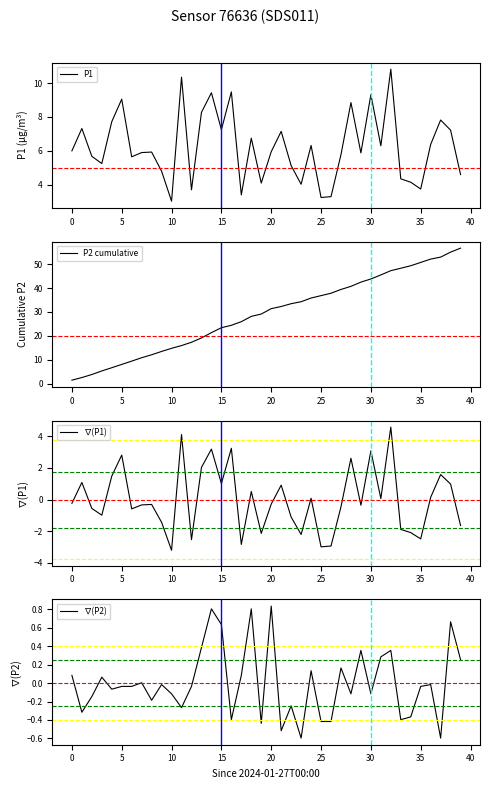

True or false: P1 and ∇(P1) intersect in this chart.

False